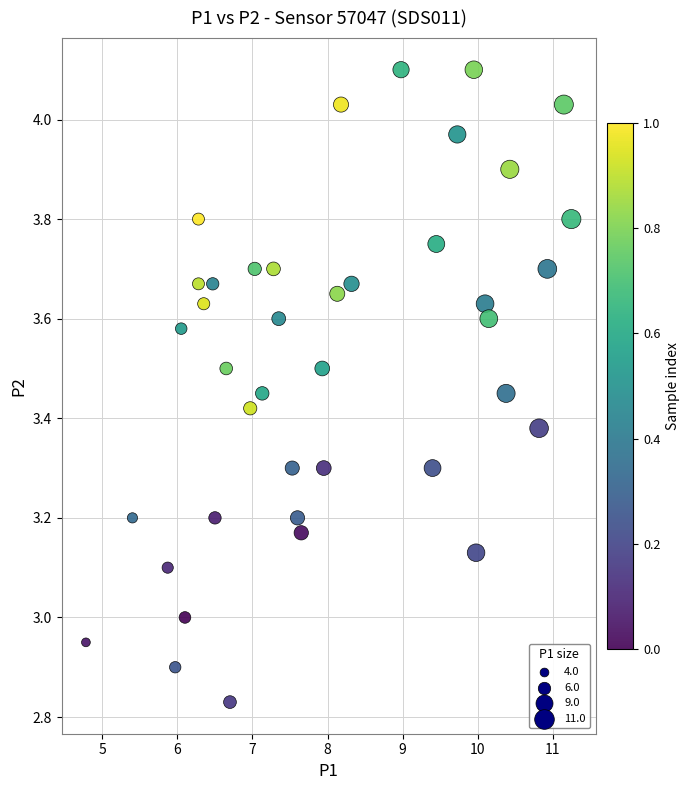

What is the range of Y values (max minus min)?

1.3